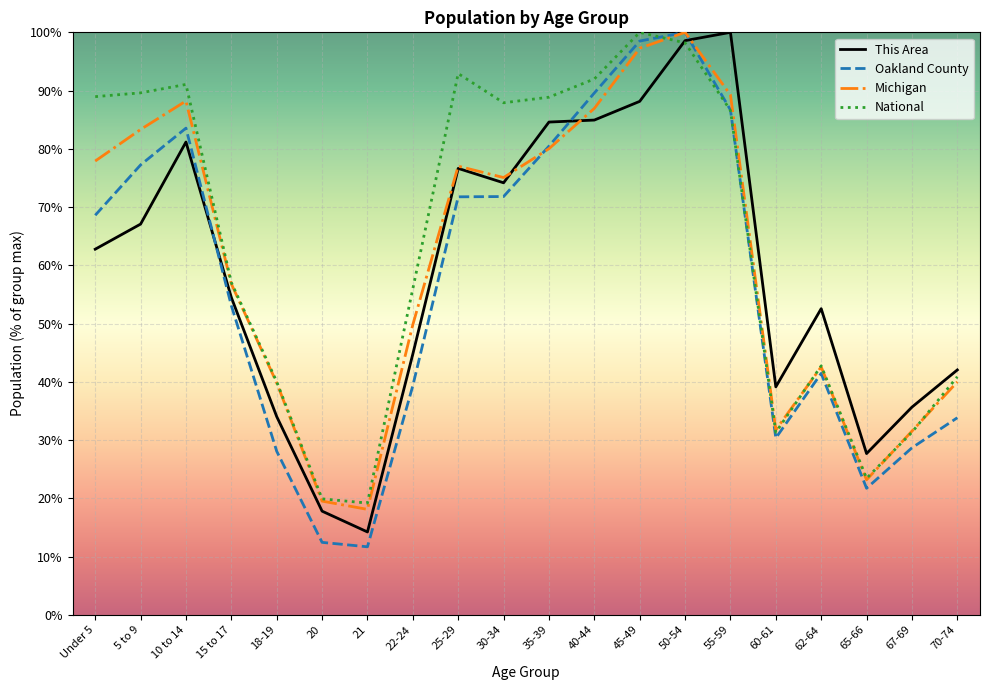

What is the total value across all series at 21?

63.1